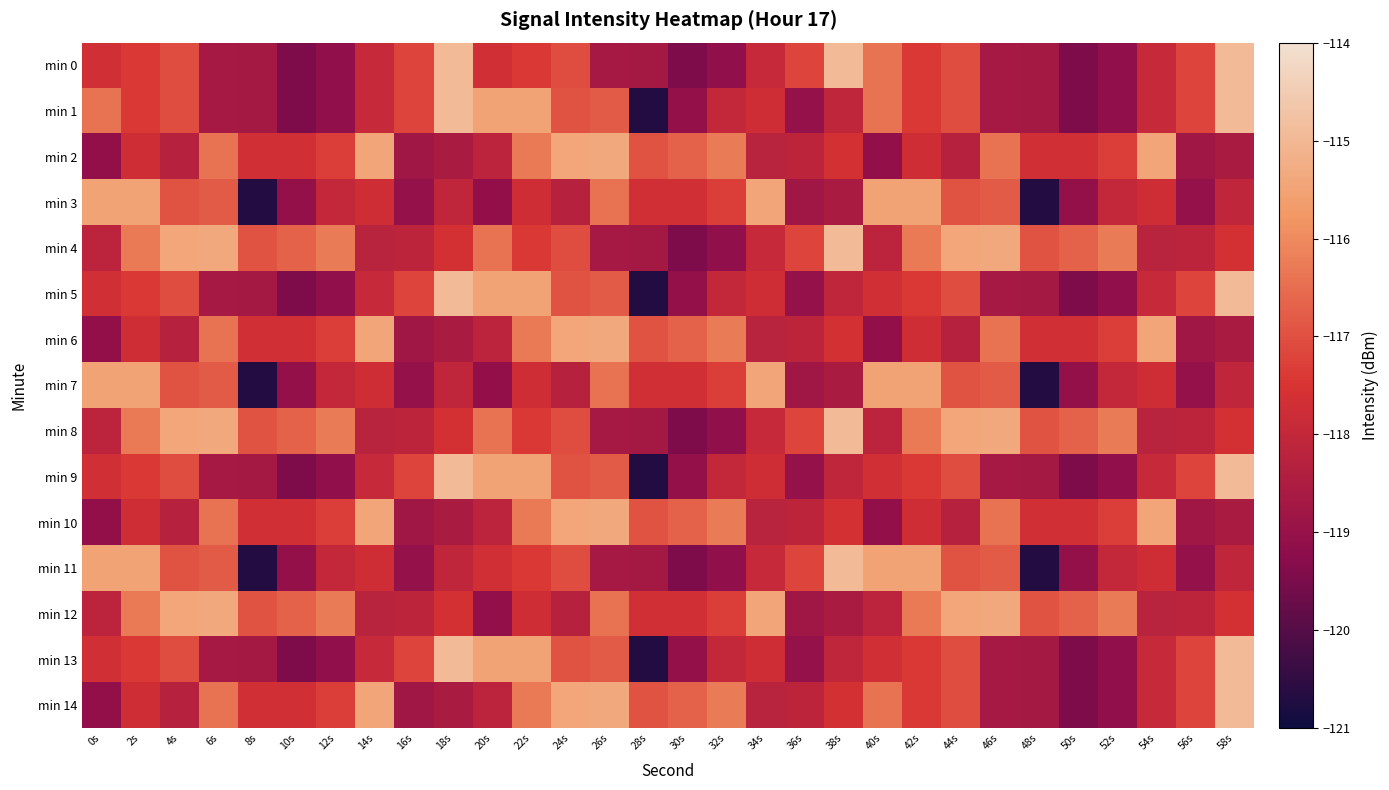

Which series has the widest spread of values?

min 1